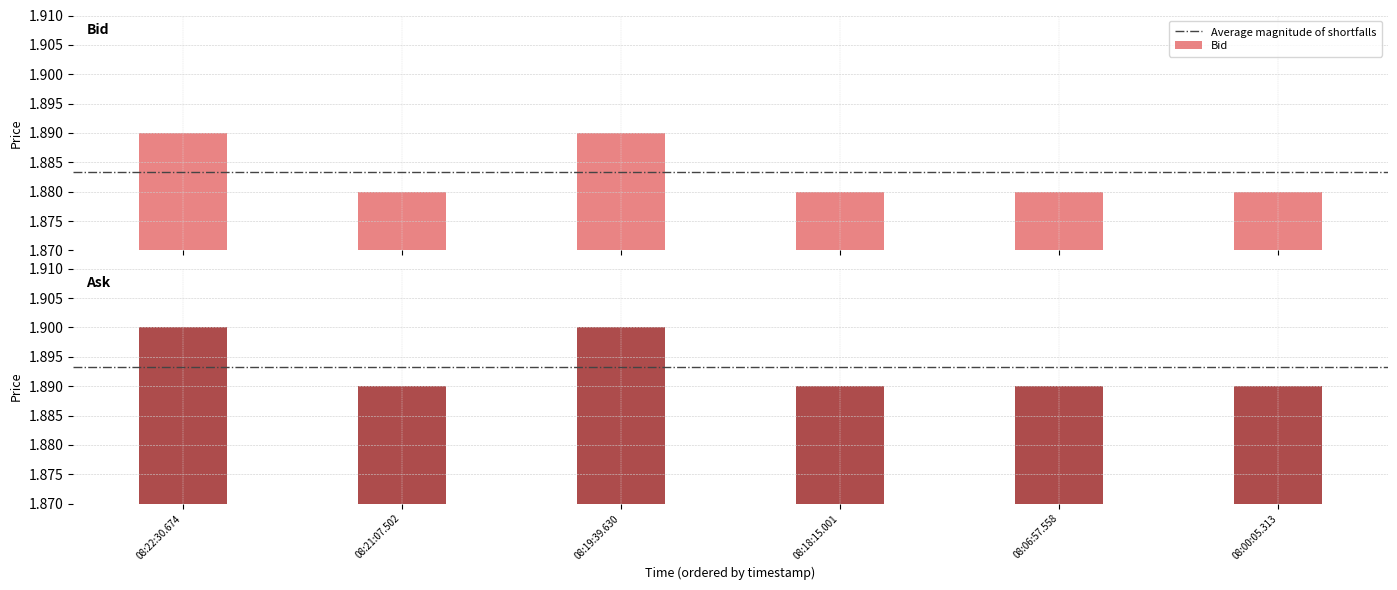

At how many categories does at least one series exceed 1?

6